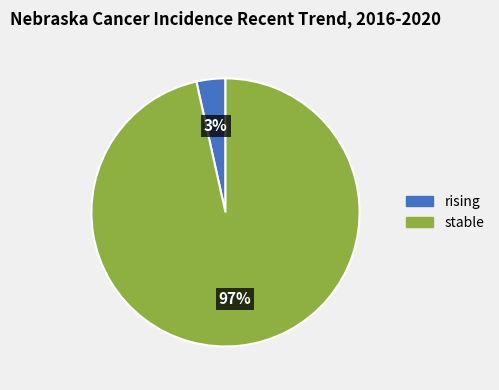

What is the smallest slice in the pie chart?

rising